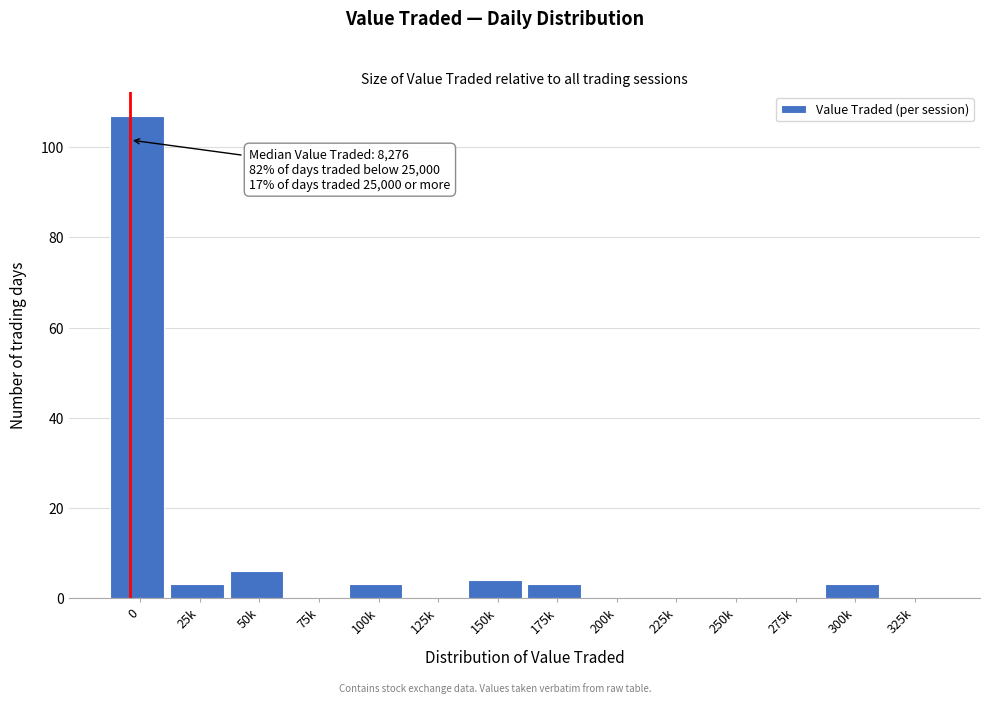

Reading right to left, what are all the values shown in this chart?

325k=0	300k=3	275k=0	250k=0	225k=0	200k=0	175k=3	150k=4	125k=0	100k=3	75k=0	50k=6	25k=3	0=107